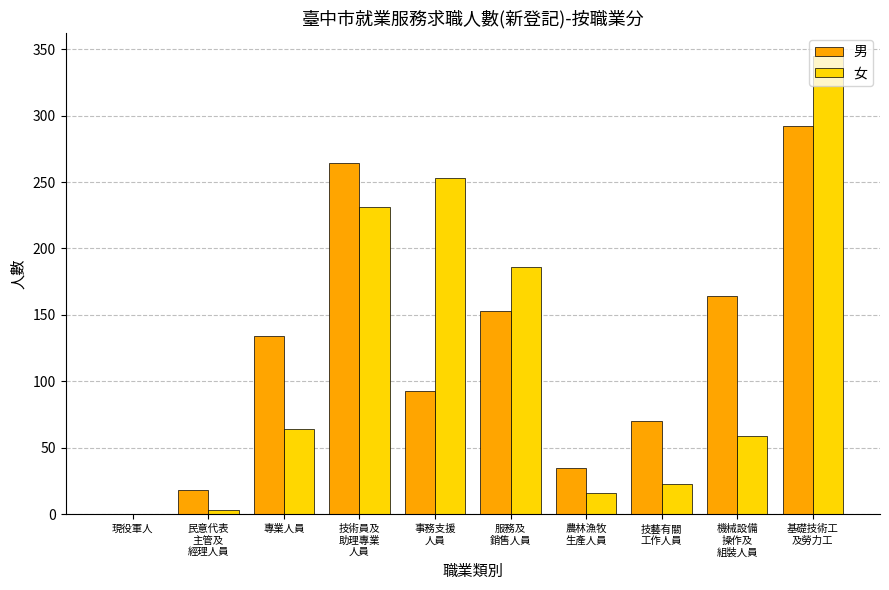

The 女 series shows 106 at 專業人員. True or false?

False